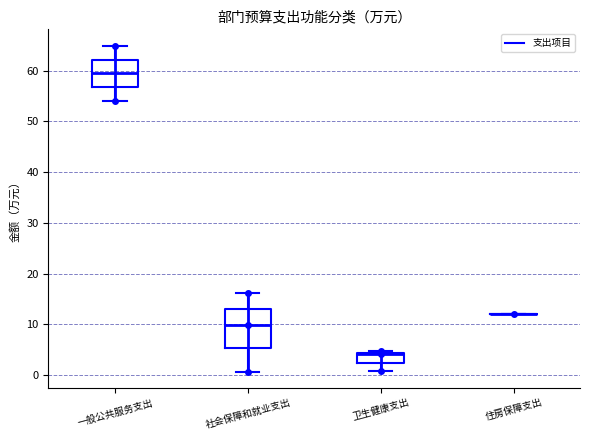

Reading left to right, read every box against the y-axis: the position of its median line, the range the box covers, and the ends of its whiskers. The values are not printed on the chart, so give them approximately, as read against the axis.

一般公共服务支出: median 59, box 57 to 62, whiskers 54 to 65
社会保障和就业支出: median 10, box 5 to 13, whiskers 1 to 16
卫生健康支出: median 4, box 2 to 4, whiskers 1 to 5
住房保障支出: box collapsed to a line at 12, whiskers 12 to 12